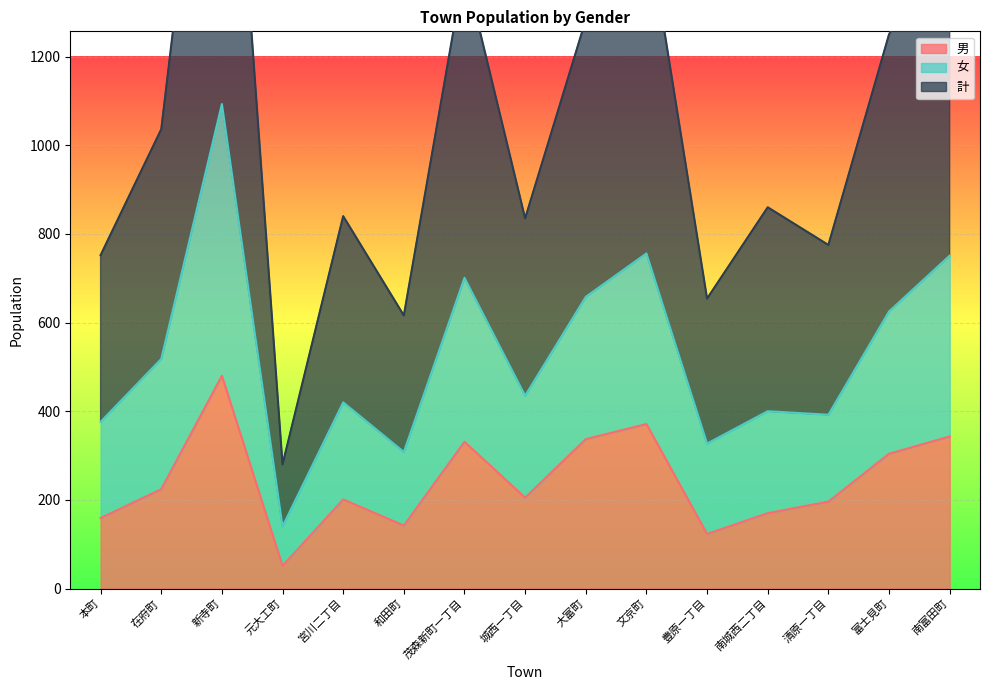

True or false: 計 and 男 cross at least once.

False